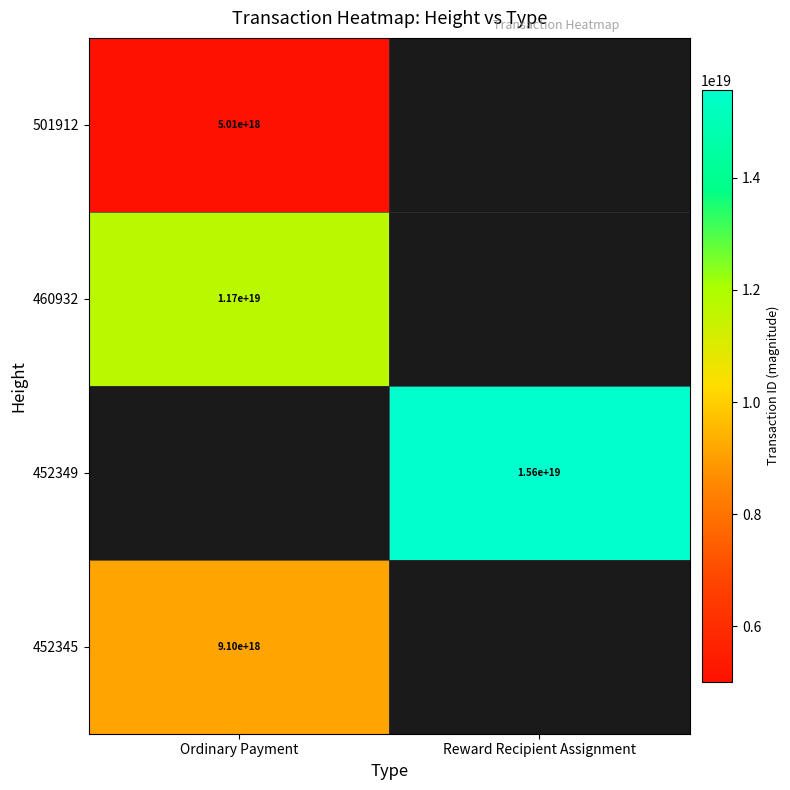

Is the value of 452345 at Ordinary Payment greater than the value of 452349 at Reward Recipient Assignment?

No